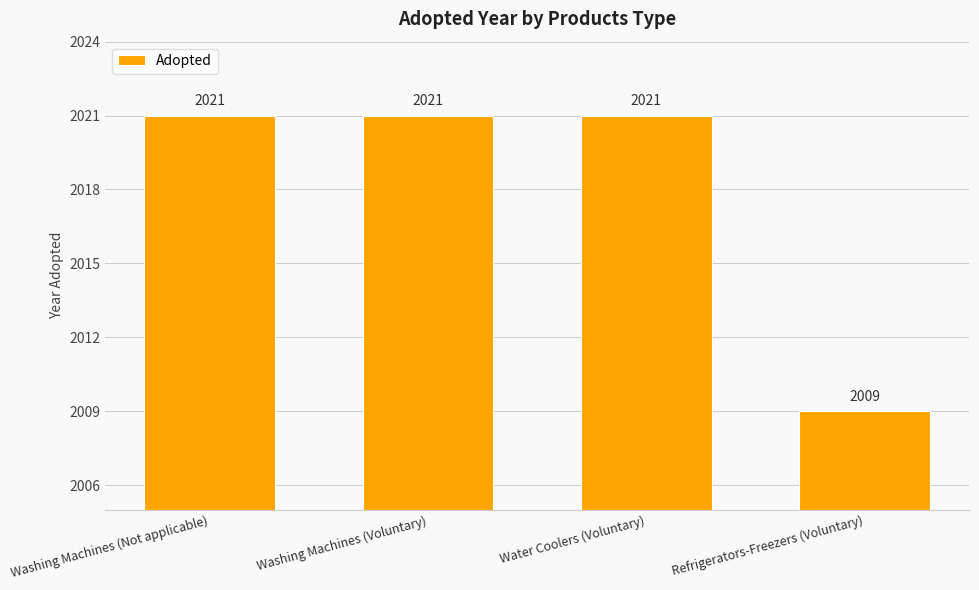

What is the sum of all values?

8072